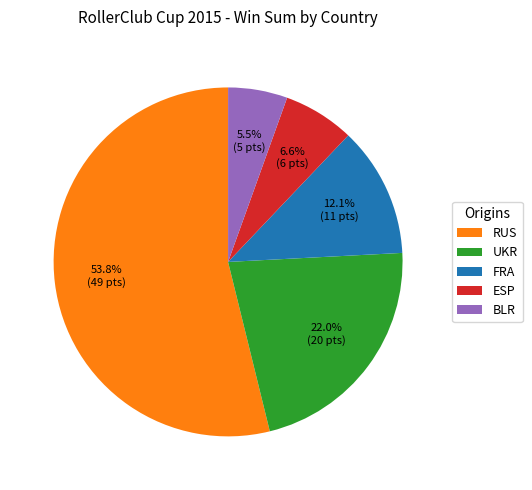

What percentage is the RUS slice, to the nearest percent?

54%